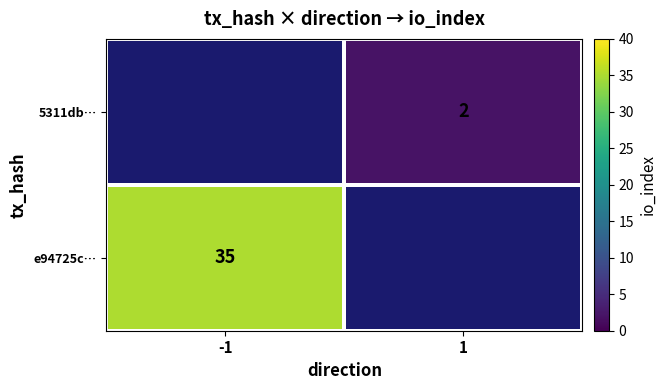

The e94725c… series shows 49 at -1. True or false?

False